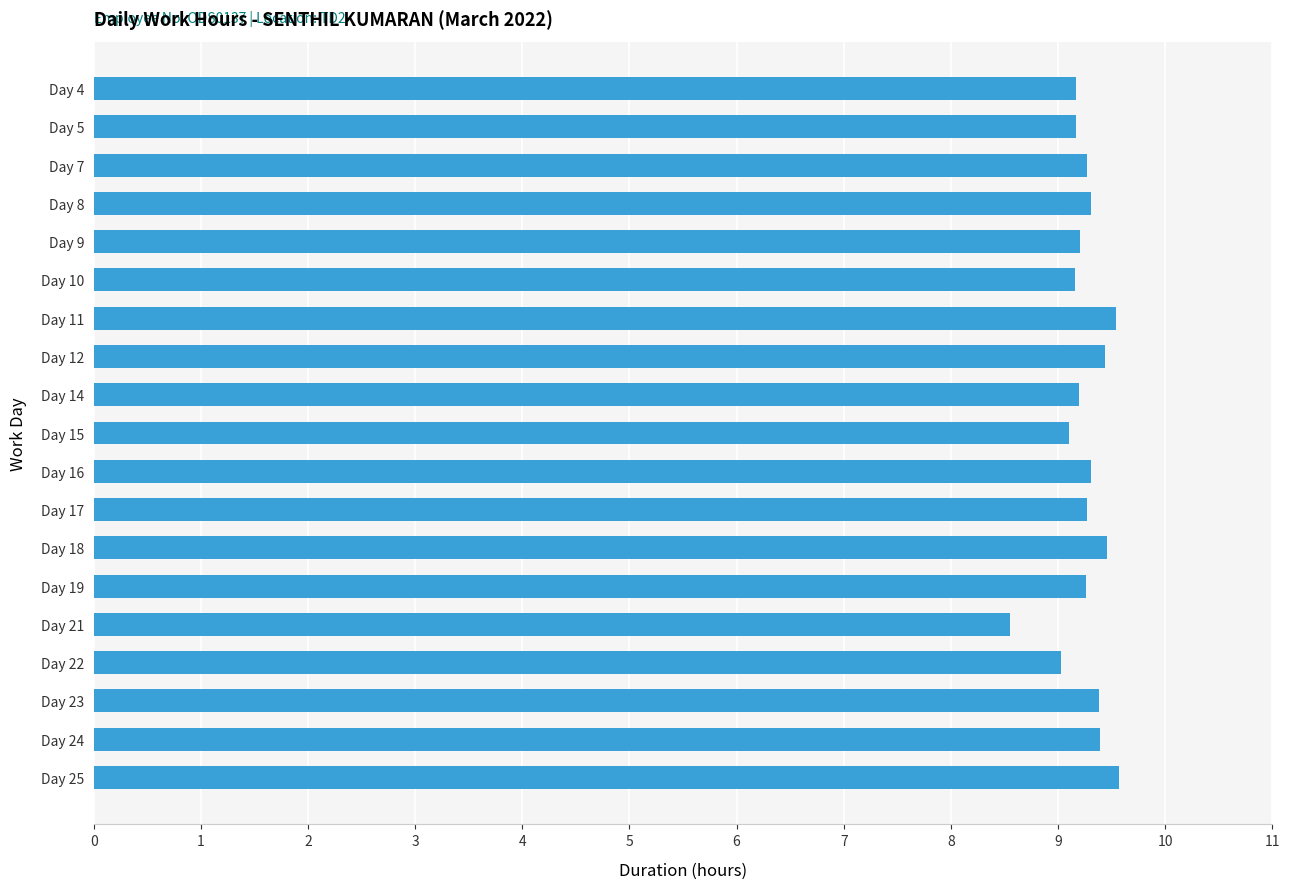

What is the value of the 7th bar from the top?

9.5